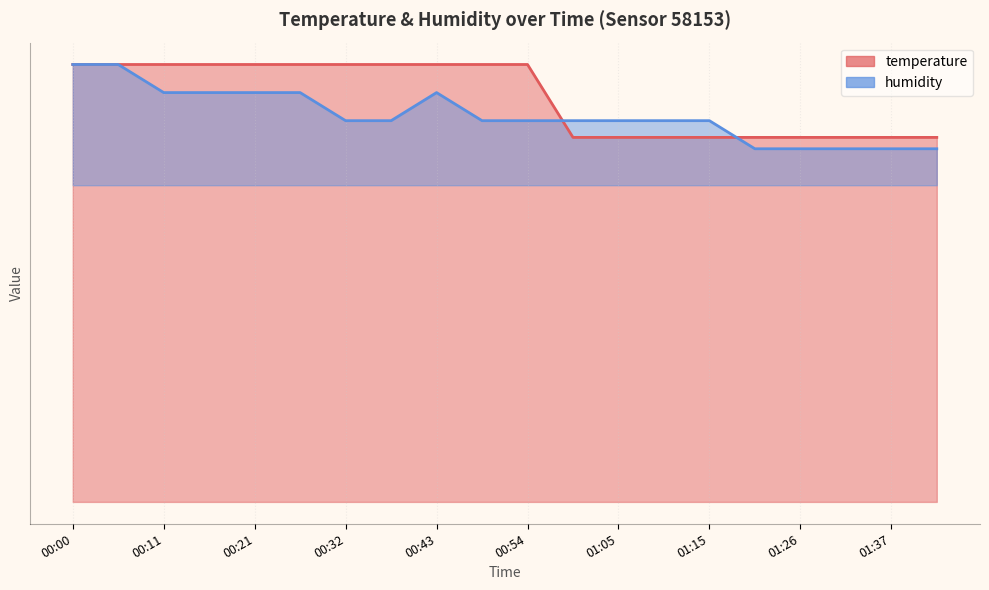

At which category is the sum across all series the highest?

00:00